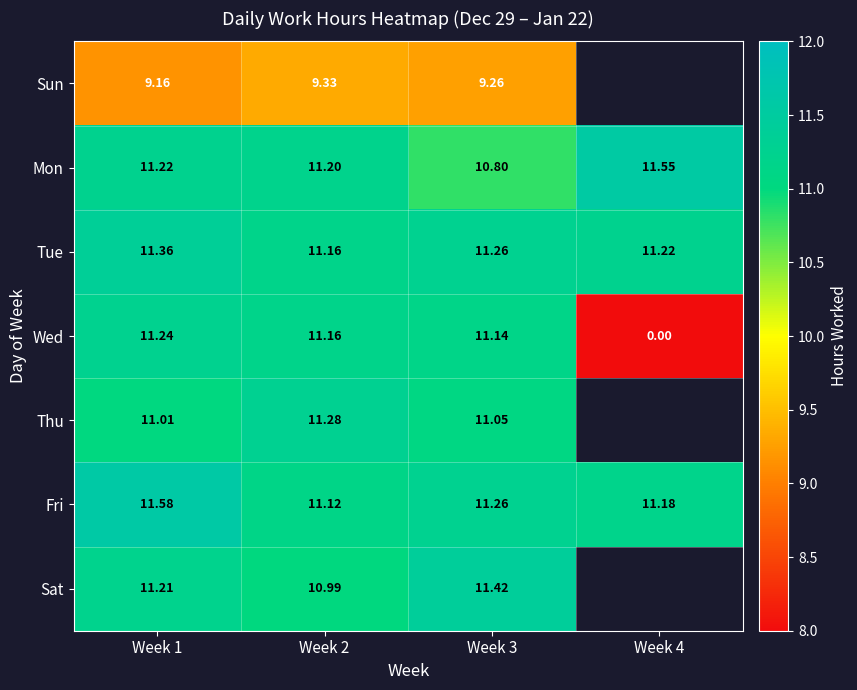

How many series are shown in this chart?

7